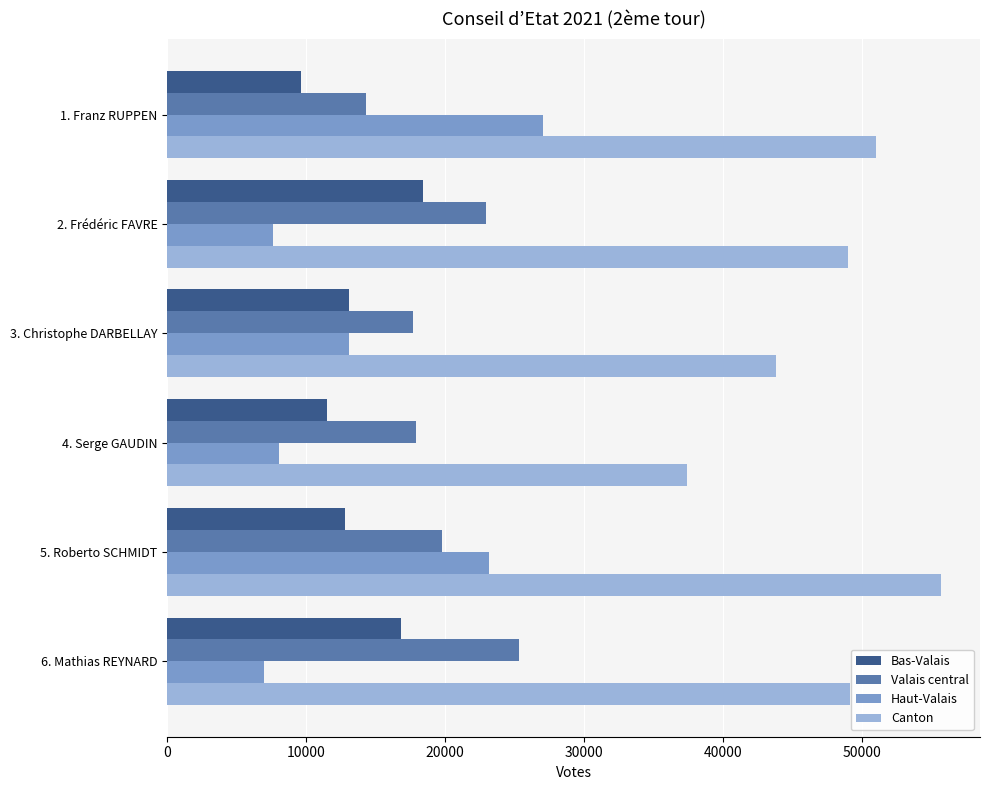

Which series changed the most between 1. Franz RUPPEN and 2. Frédéric FAVRE?

Haut-Valais